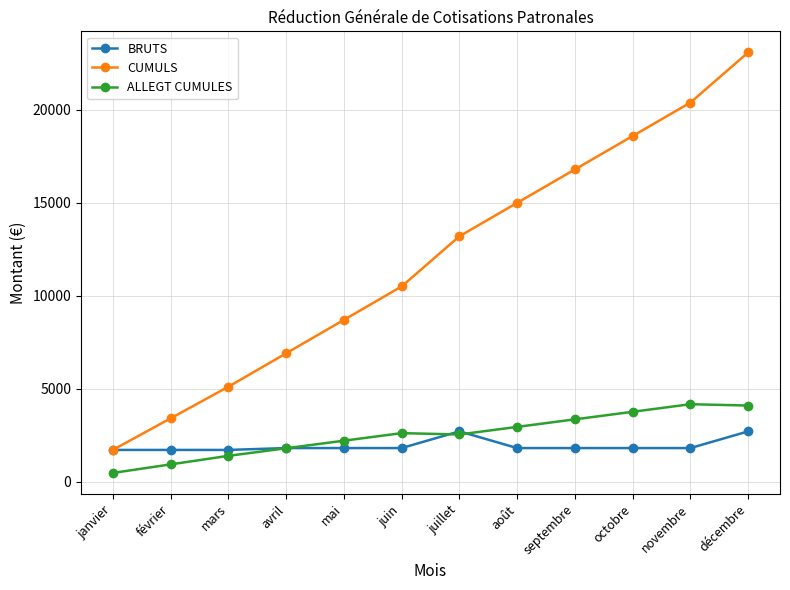

How many data points in BRUTS are less than 1800?

3